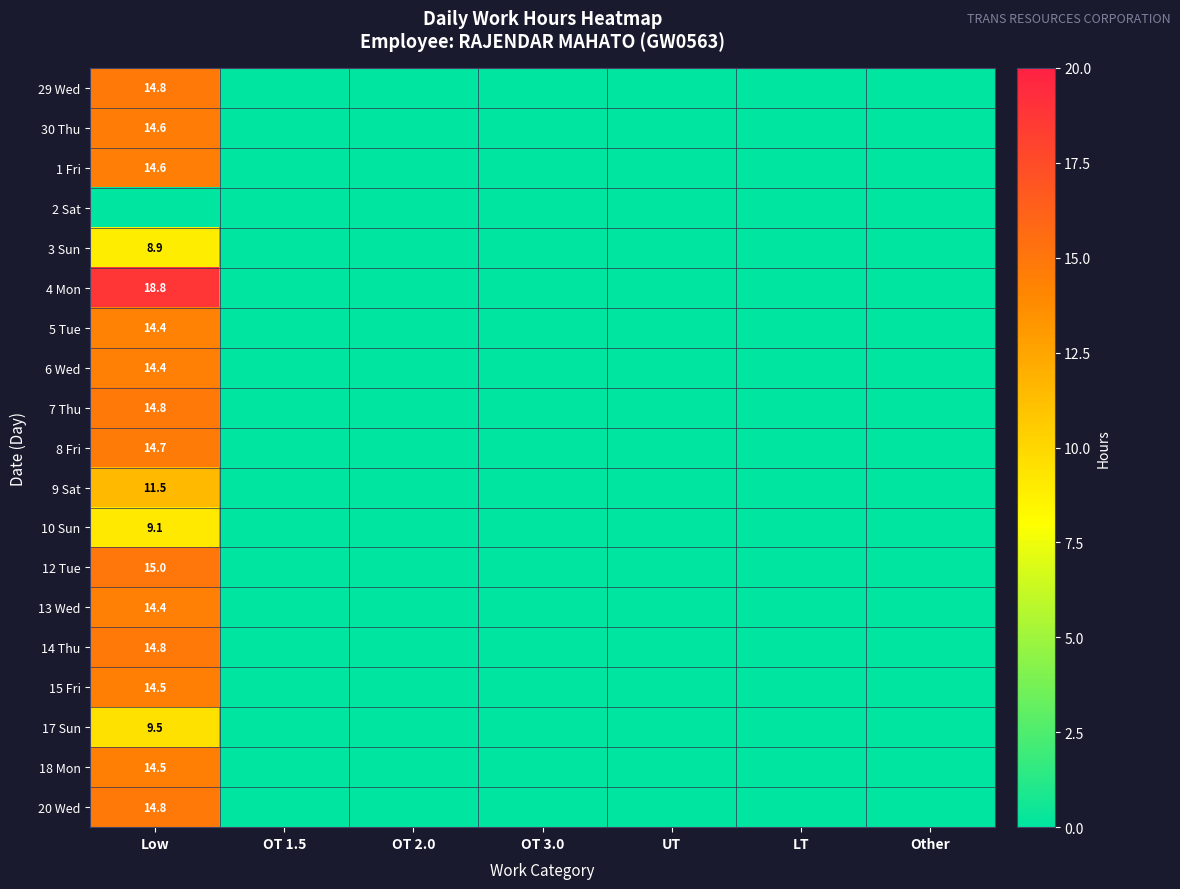

The 14 Thu series shows 8.5 at Low. True or false?

False